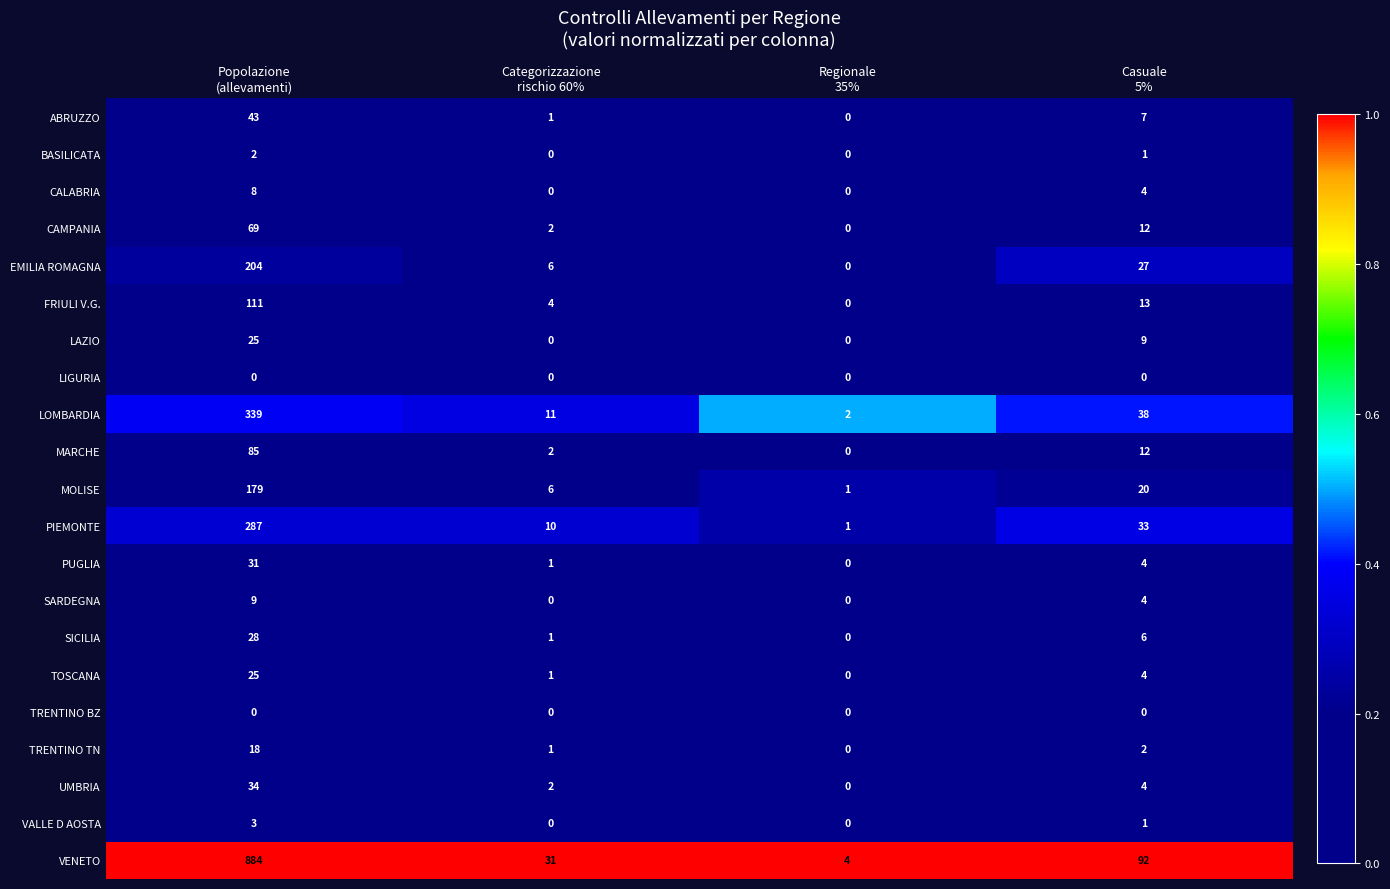

What is the difference between the maximum and minimum values in the PUGLIA series?

31